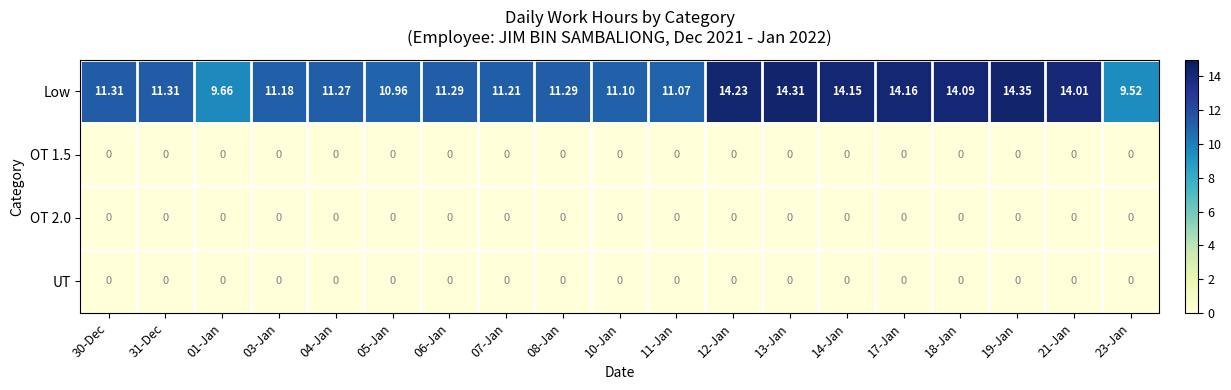

Which series has the largest range (max minus min)?

Low